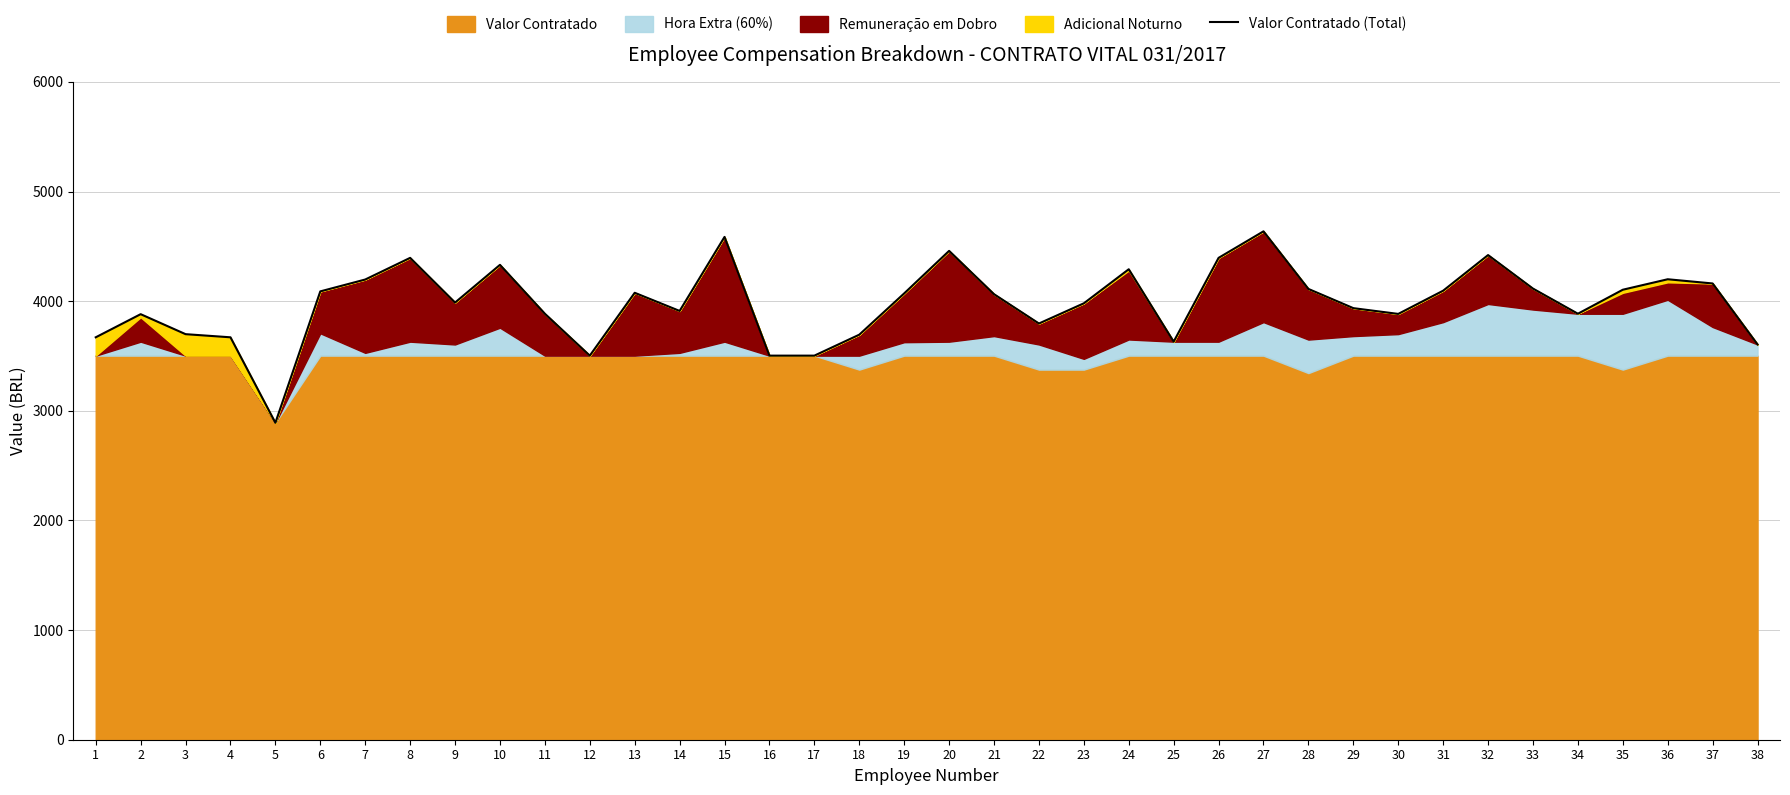

List the labels in order of value, smallest first.

5, 12, 16, 17, 38, 25, 1, 4, 18, 3, 22, 2, 30, 11, 34, 14, 29, 23, 9, 21, 19, 13, 6, 31, 35, 28, 33, 37, 7, 36, 24, 10, 8, 26, 32, 20, 15, 27